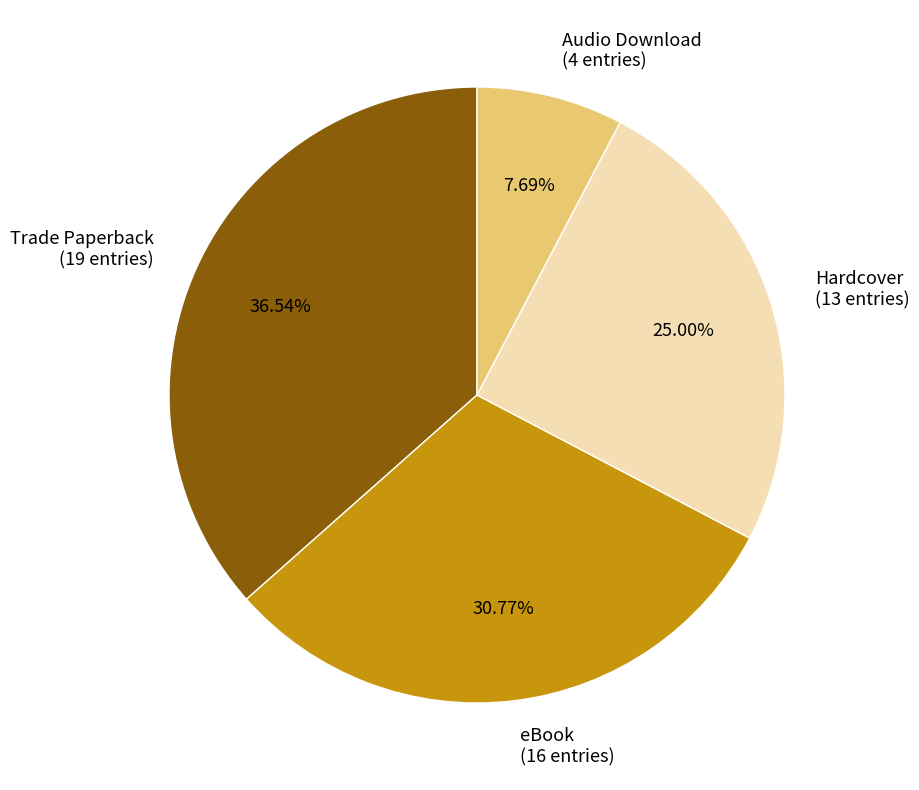

To the nearest percent, what portion does Audio Download represent?

8%